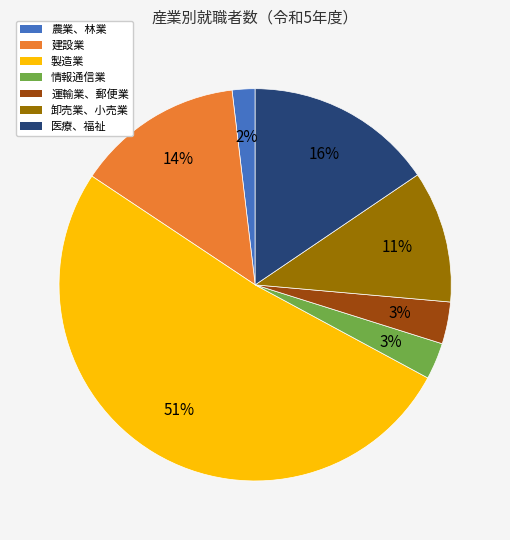

Which category has the biggest portion of the pie?

製造業